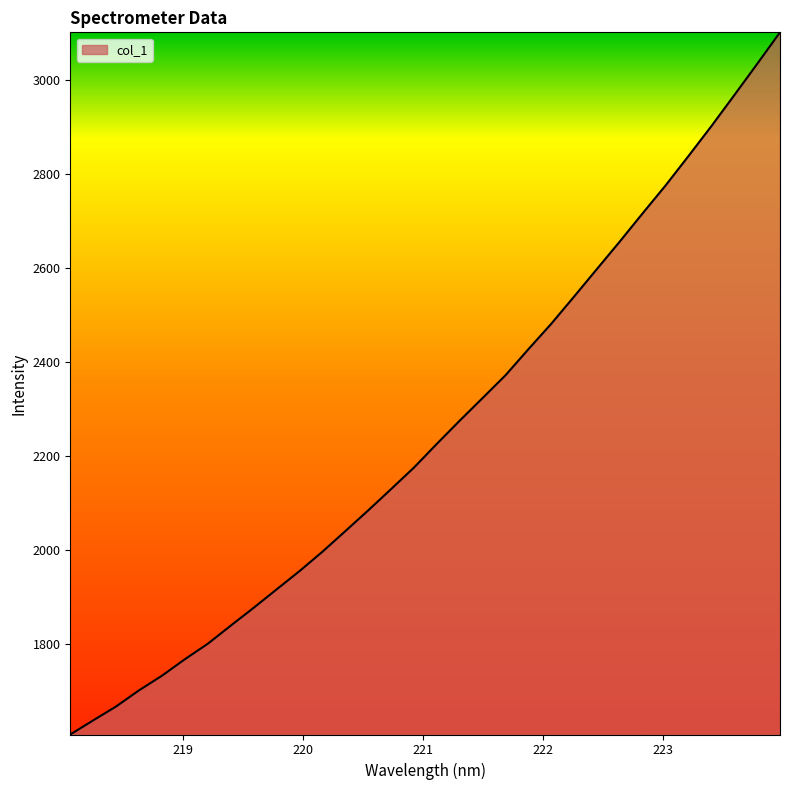

What is the maximum value shown in the chart?

3101.3